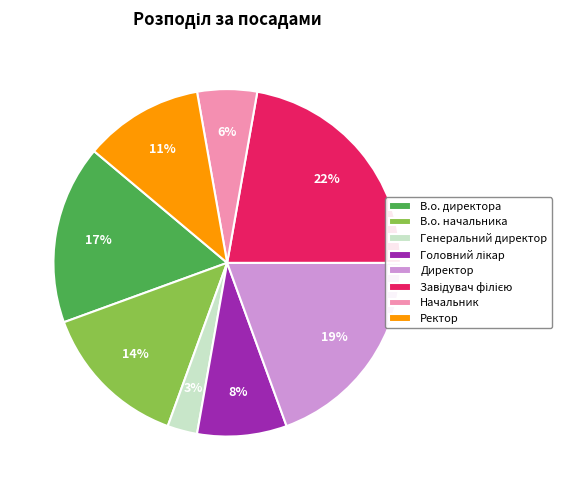

Is there any slice that represents more than half of the pie?

No